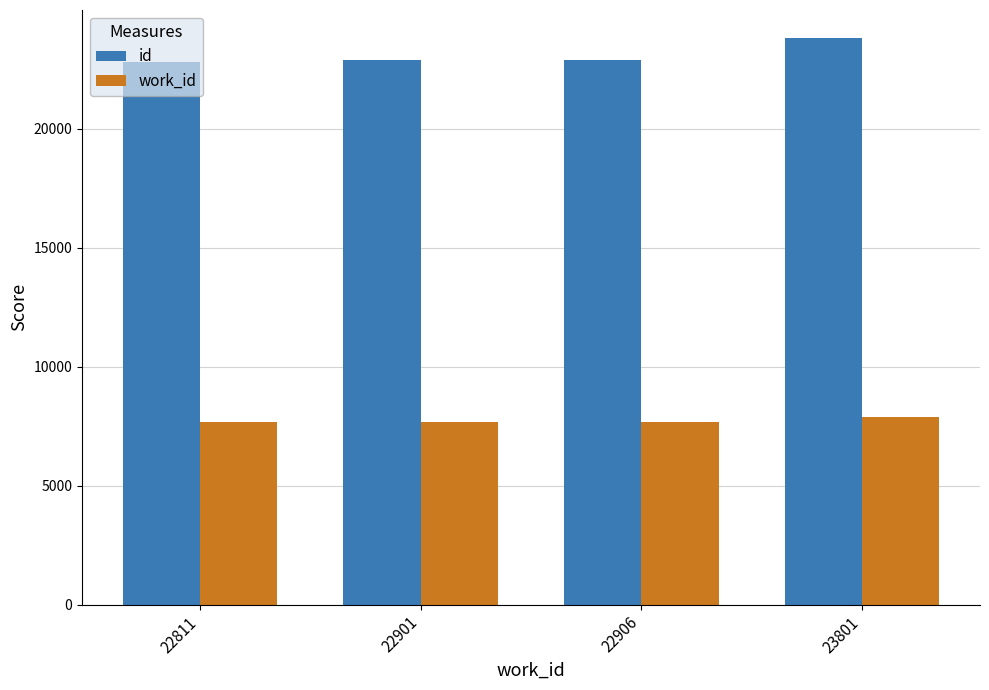

At how many categories does at least one series exceed 10895?

4